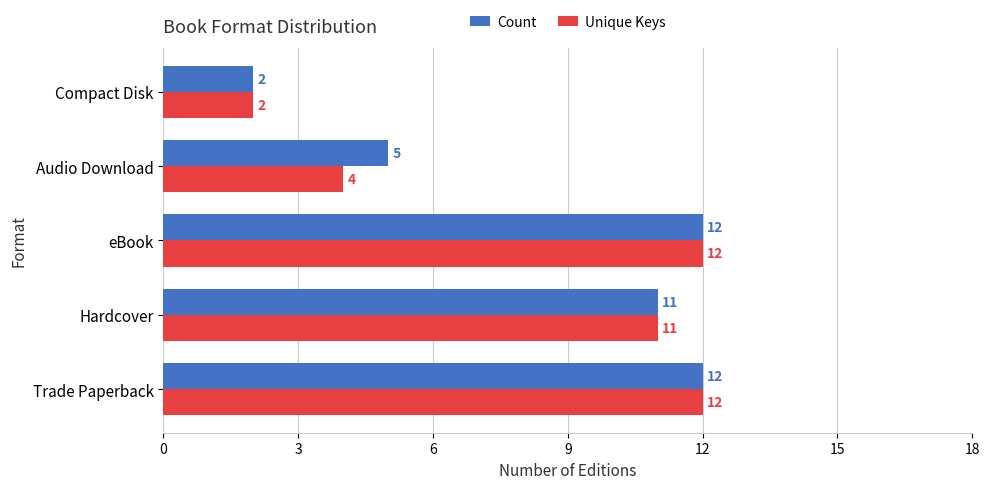

What is the sum of all Count values?

42